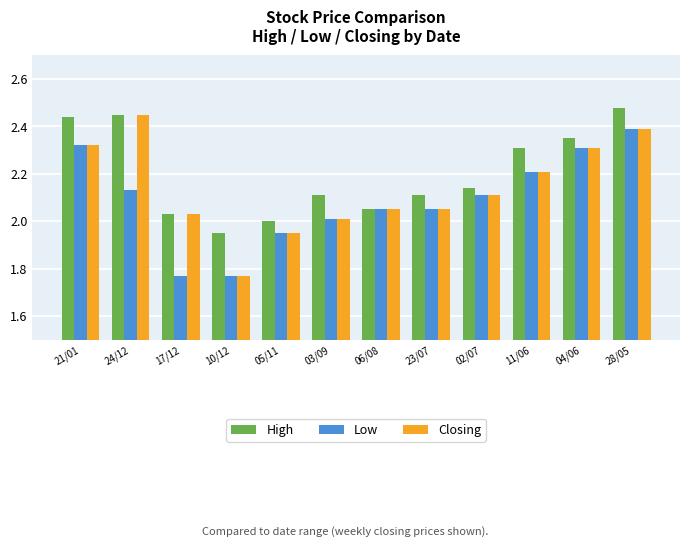

How many bars are there in each group?

3